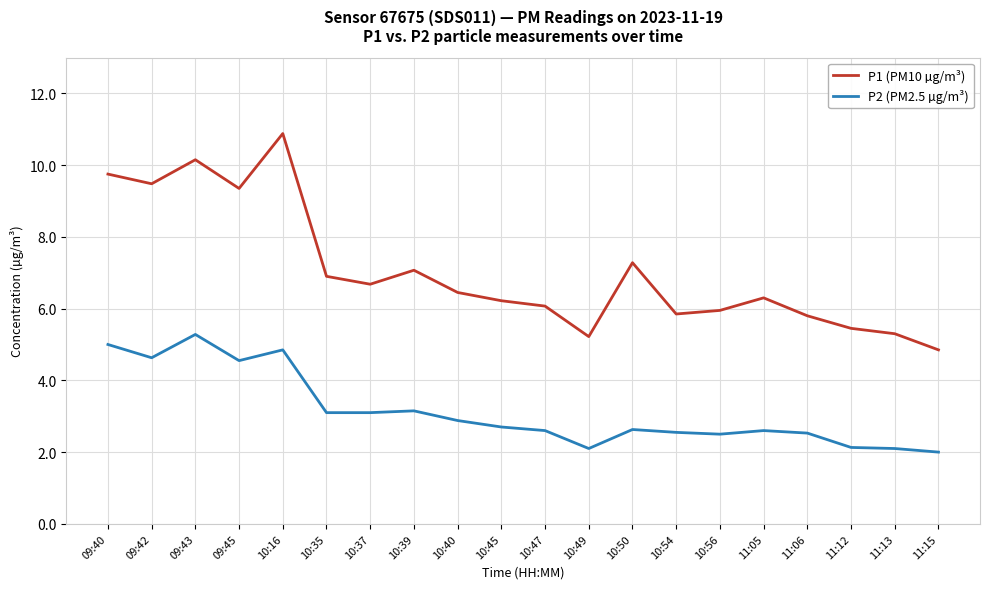

Which series has the largest total across all categories?

P1 (PM10 µg/m³)